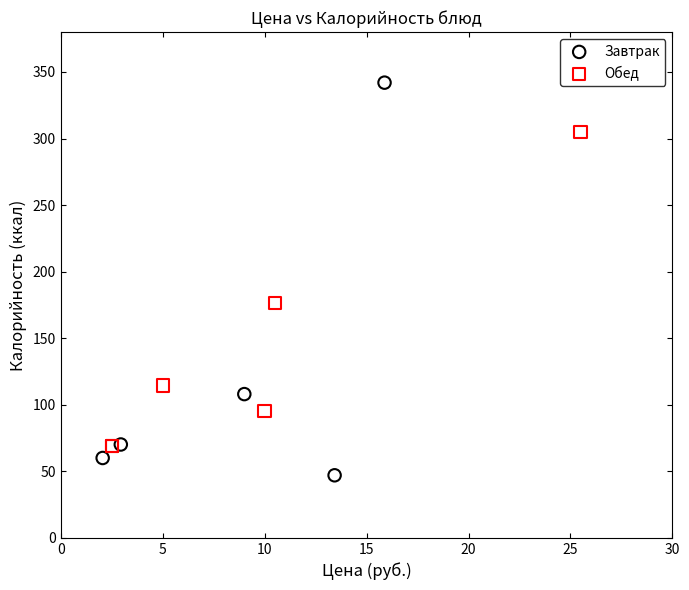

Which series contains the highest Y value?

Завтрак